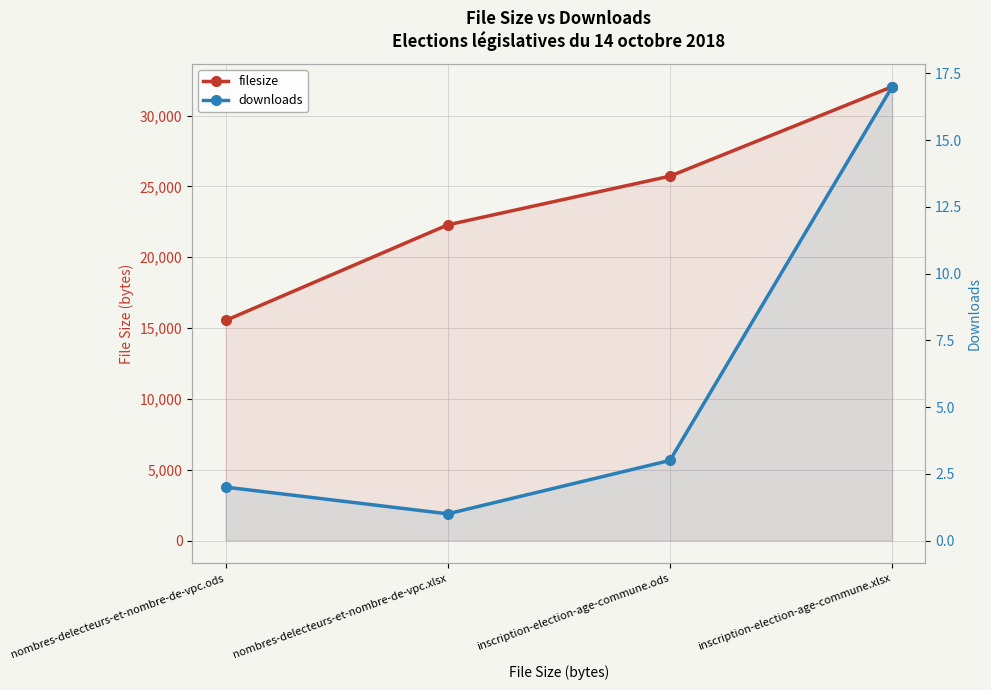

True or false: downloads and filesize cross at least once.

False